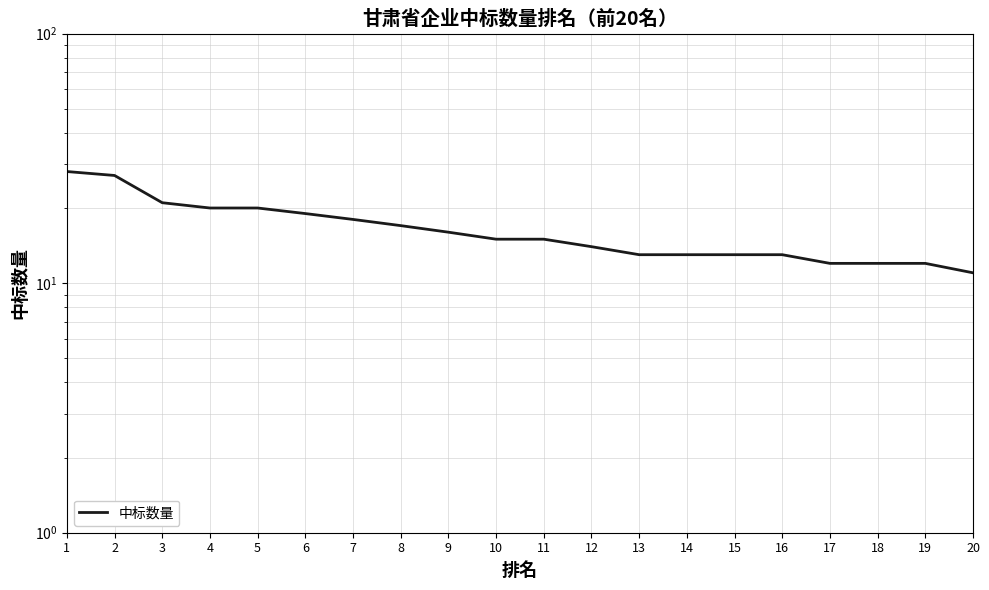

Where does the data first go above 15?

1